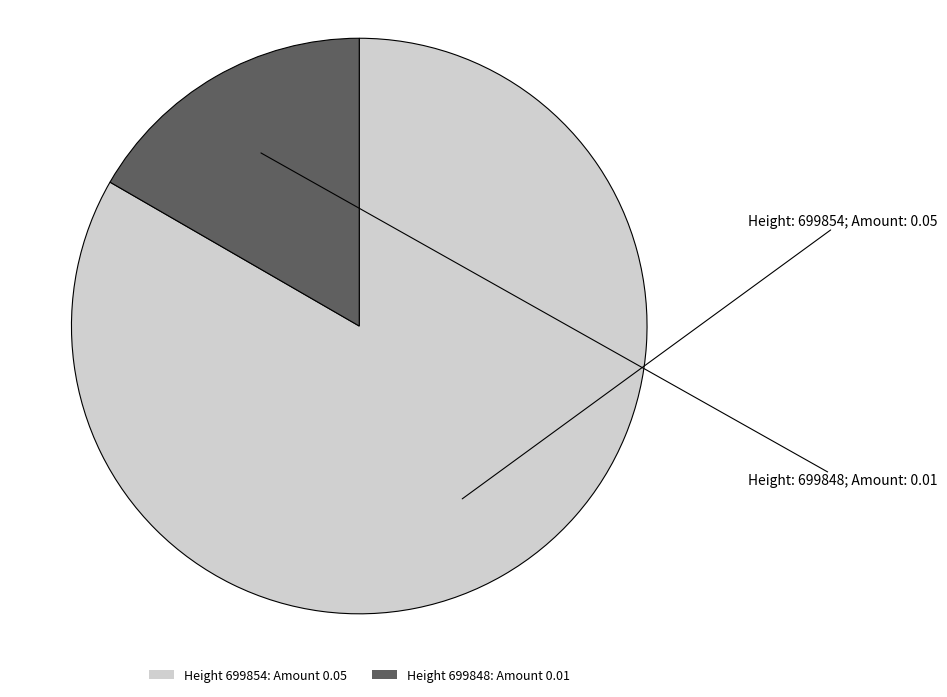

Count the number of slices in the pie.

2